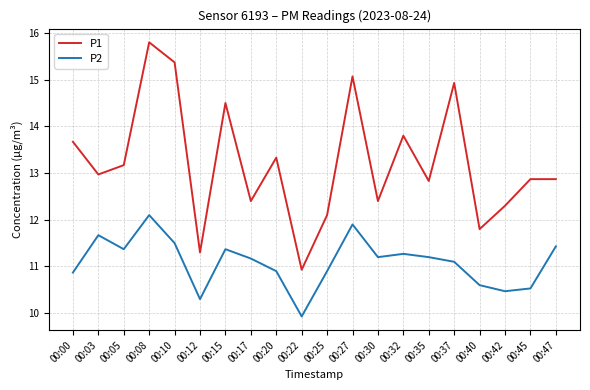

What is the greatest value displayed?

15.8